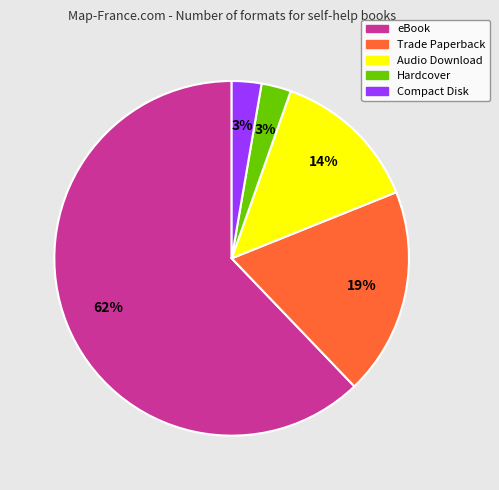

What percentage is the Audio Download slice, to the nearest percent?

14%